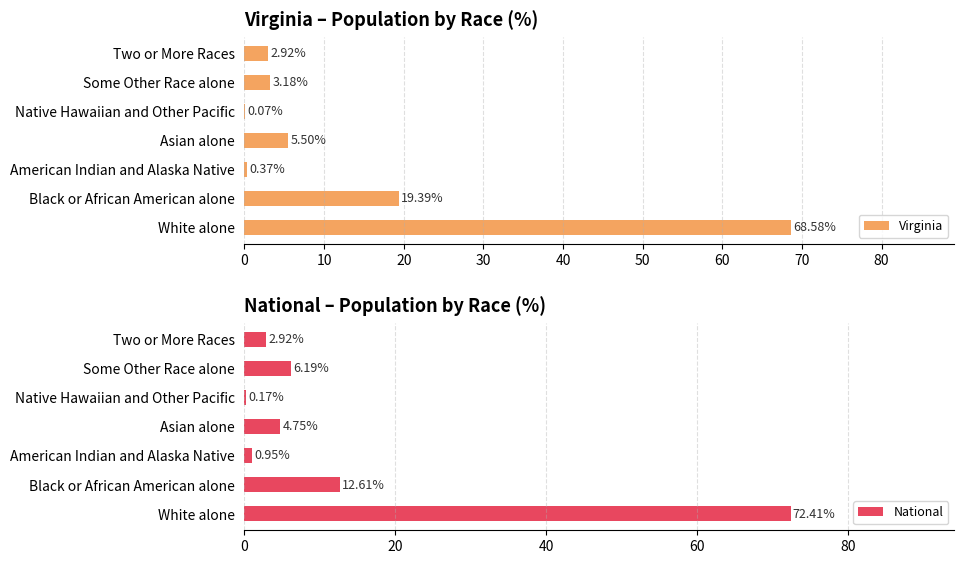

At which label is Virginia closest to 34?

Black or African American alone